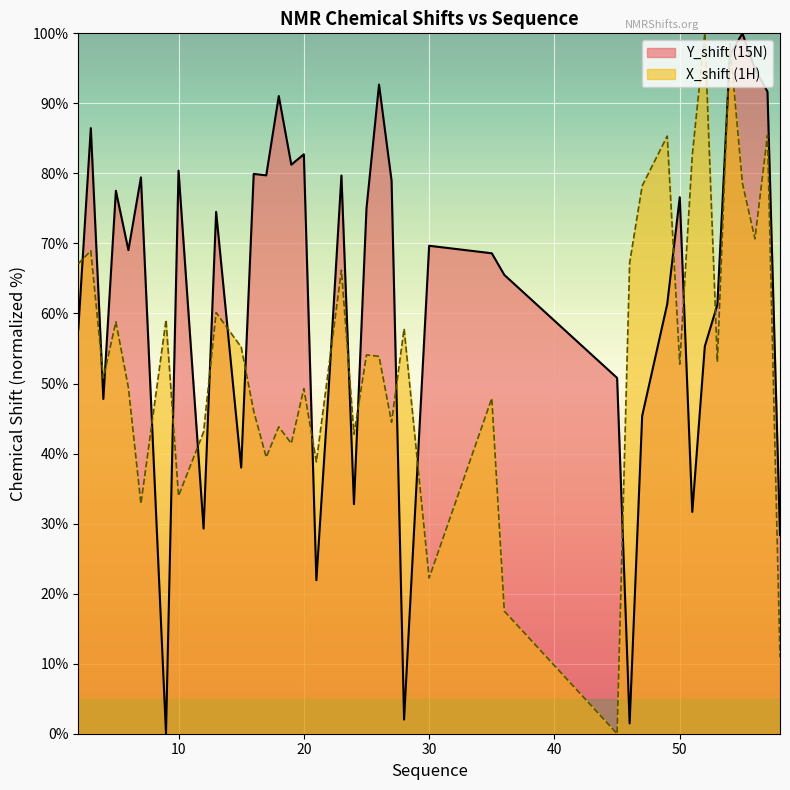

List the series in order of their peak value, highest first.

Y_shift, X_shift